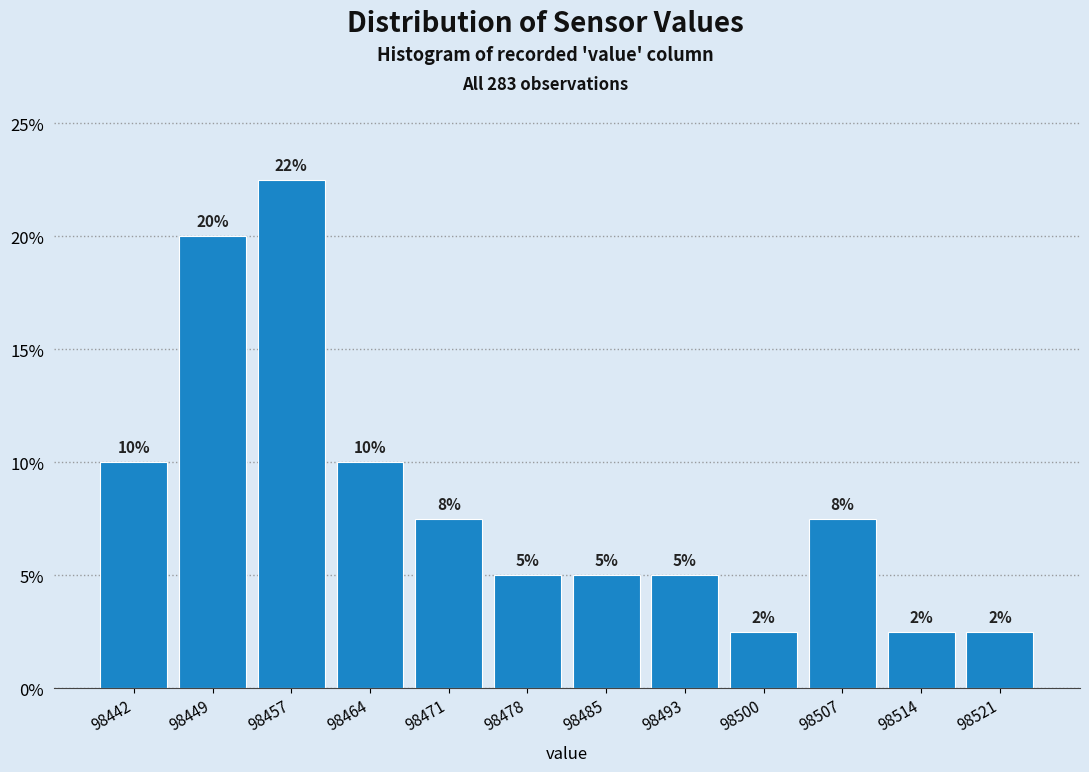

Over which range of the x-axis is the bar tallest?

98453 to 98460